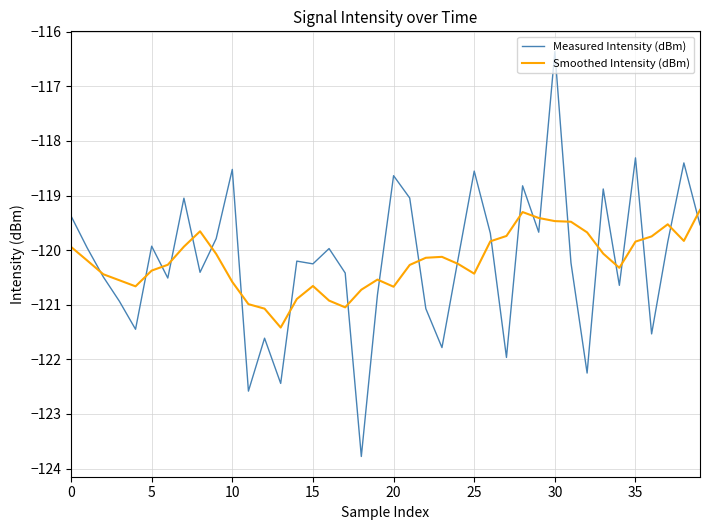

Which series has the largest range (max minus min)?

Measured Intensity (dBm)